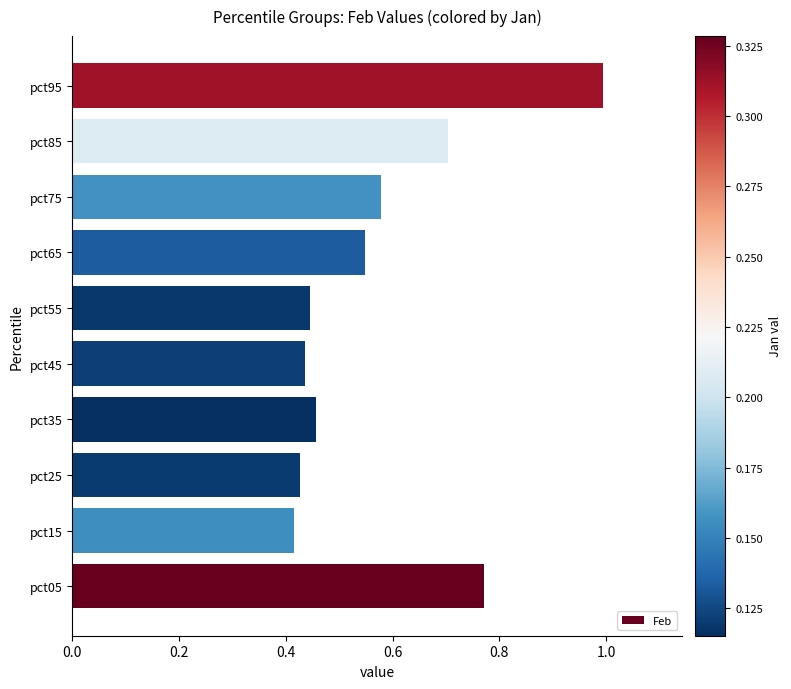

Which category has the lowest value across all series?

pct15